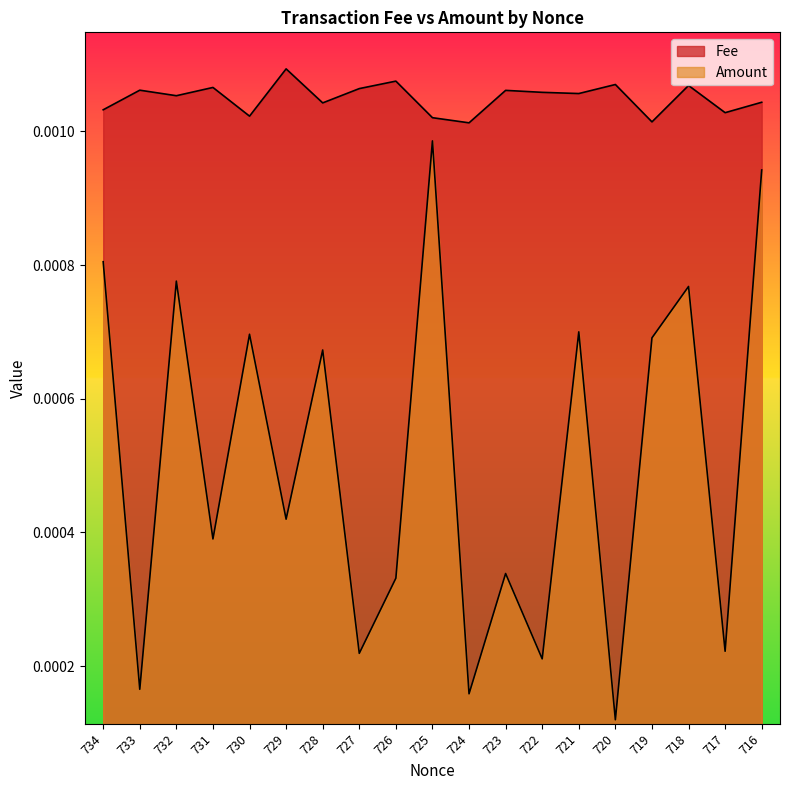

True or false: Amount and Fee intersect in this chart.

False